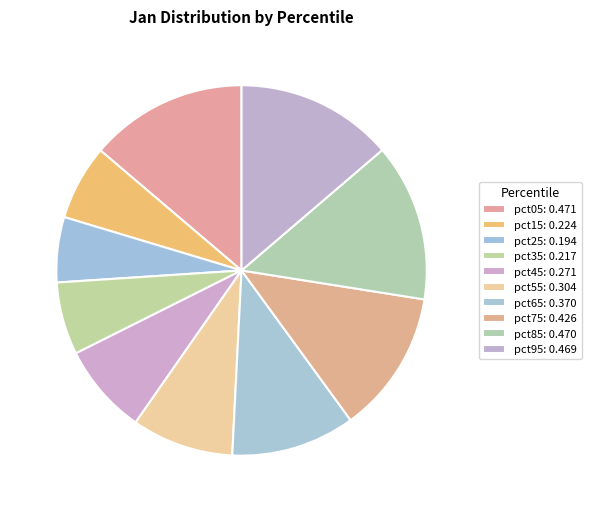

Count the number of slices in the pie.

10